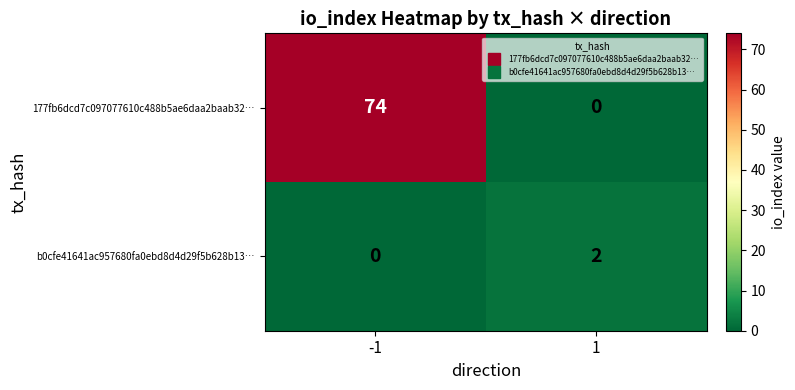

Is it true that b0cfe41641ac957680fa0ebd8d4d29f5b628b13… equals -1 at -1?

False